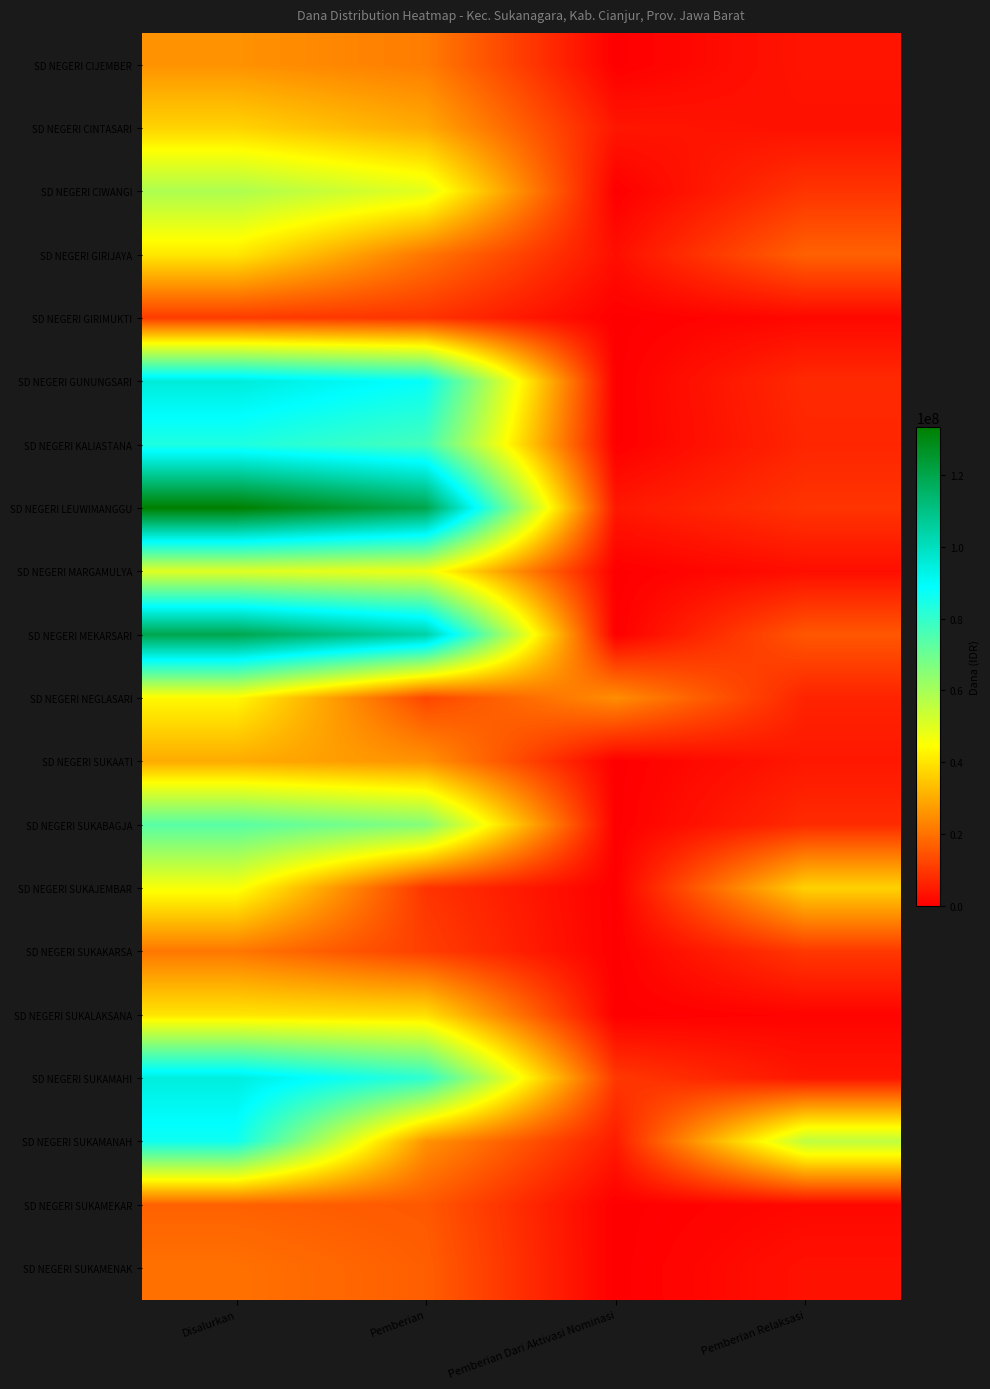

How many data points does each series have?

4